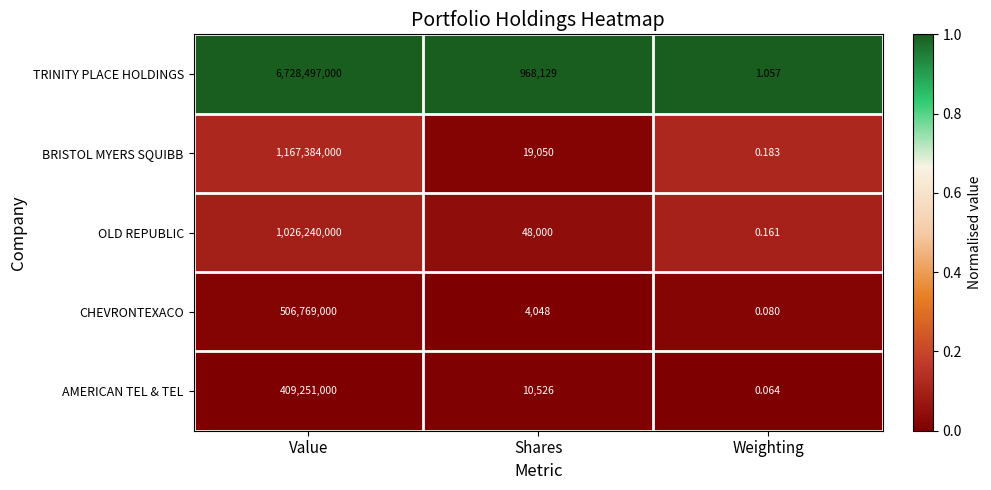

At how many categories does at least one series exceed 0?

3